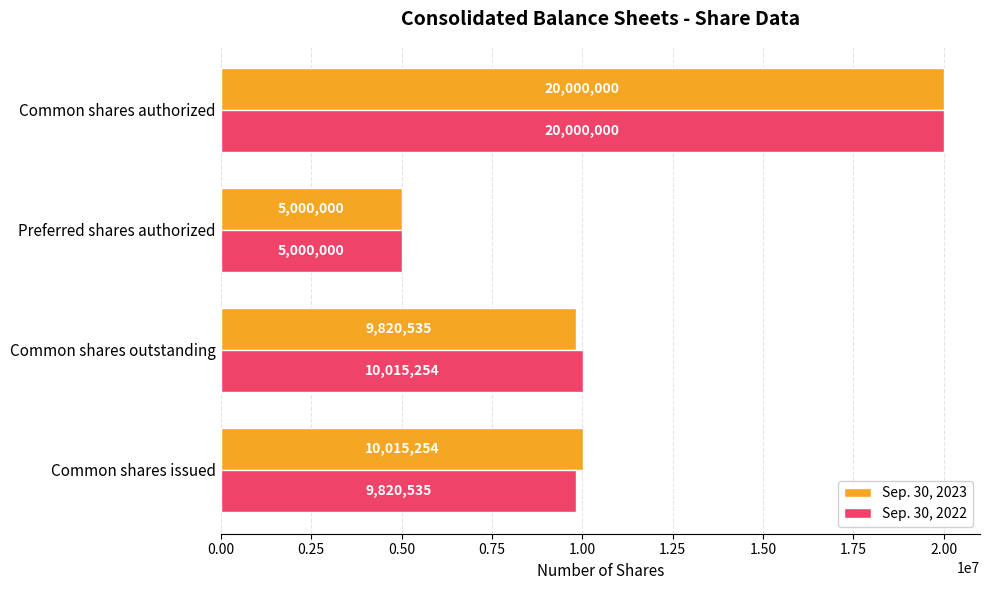

What is the minimum value for Sep. 30, 2023?

5000000